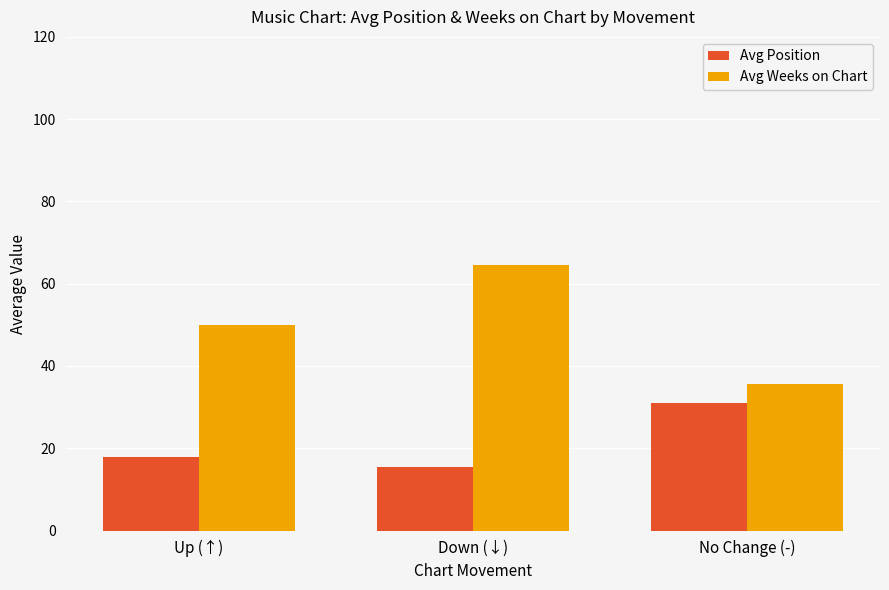

Reading right to left, transcribe all the data shown in this chart.

Avg Position: No Change (-)=31.1	Down (↓)=15.5	Up (↑)=17.9
Avg Weeks on Chart: No Change (-)=35.7	Down (↓)=64.5	Up (↑)=50.0